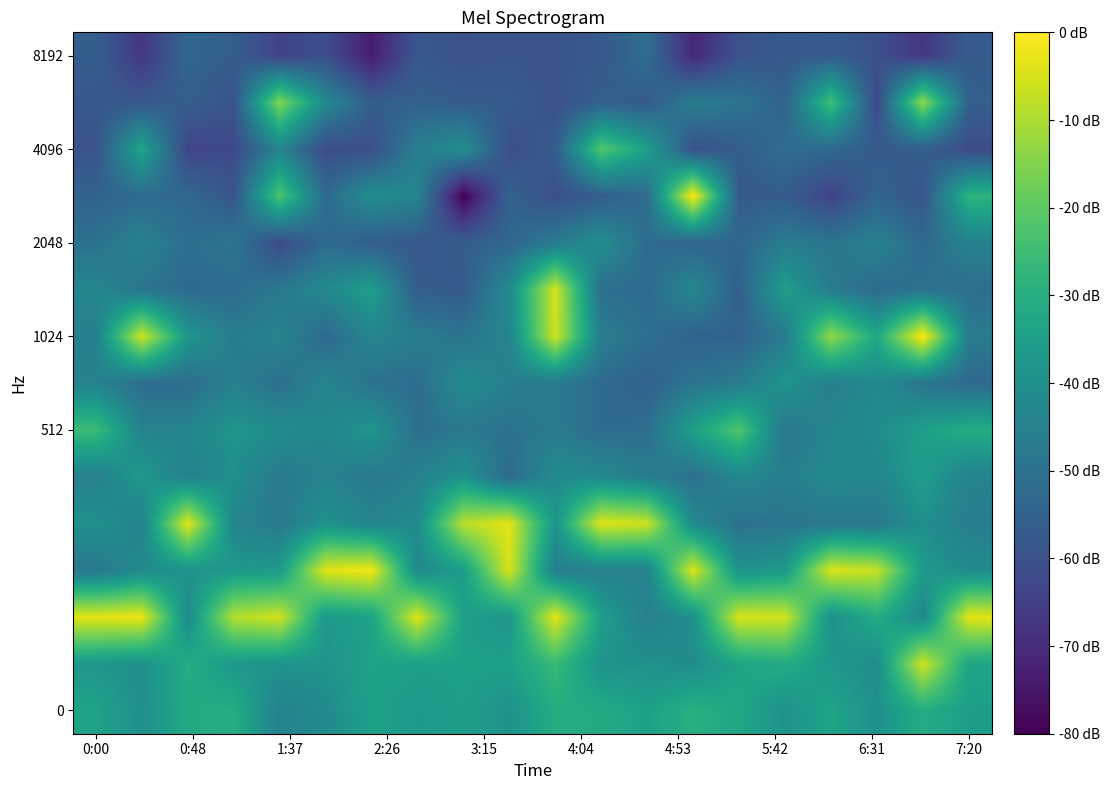

At how many categories does at least one series exceed -72?

20